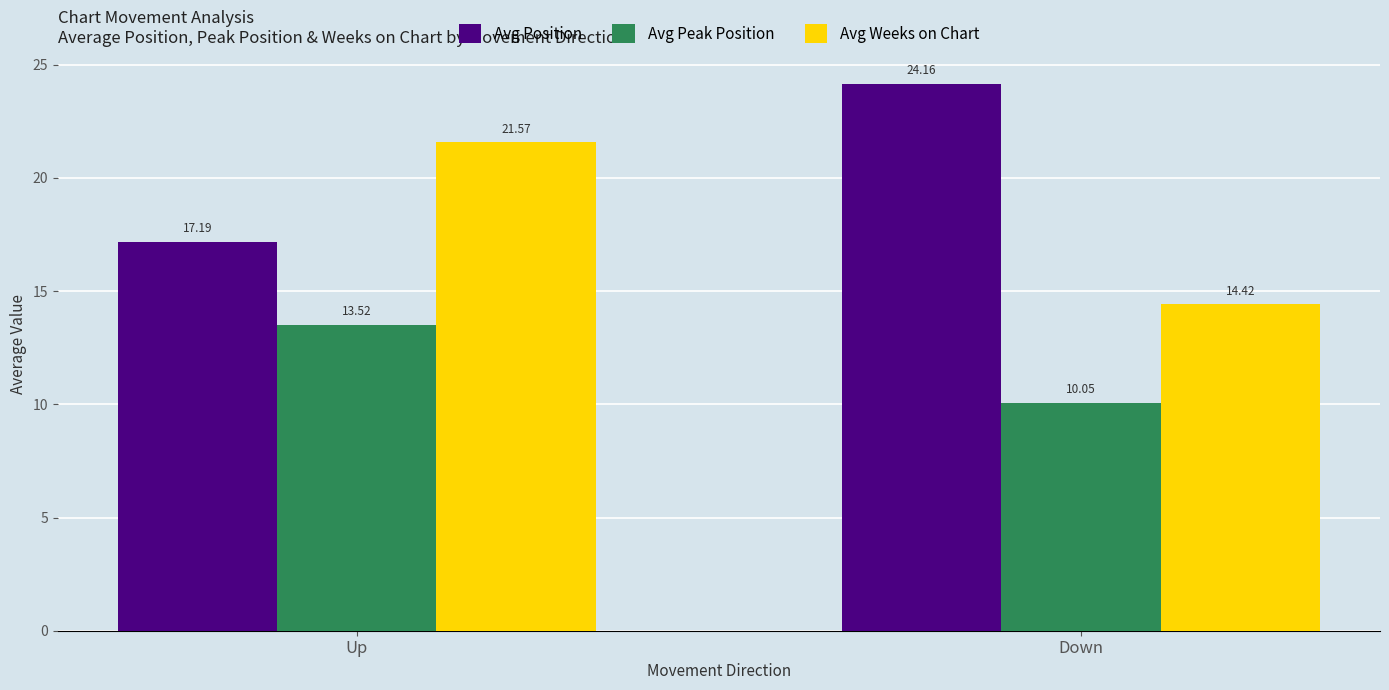

Rank the series by their average value, from lowest to highest.

Avg Peak Position, Avg Weeks on Chart, Avg Position